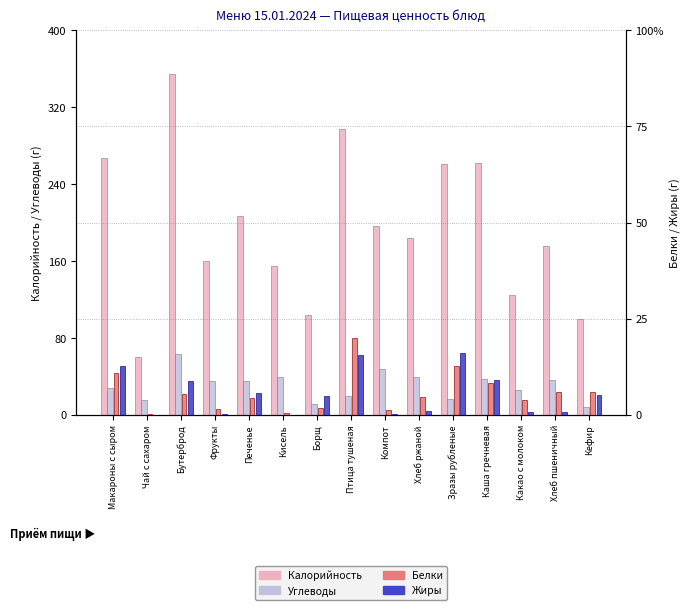

What is the average value of the Углеводы series?

30.4